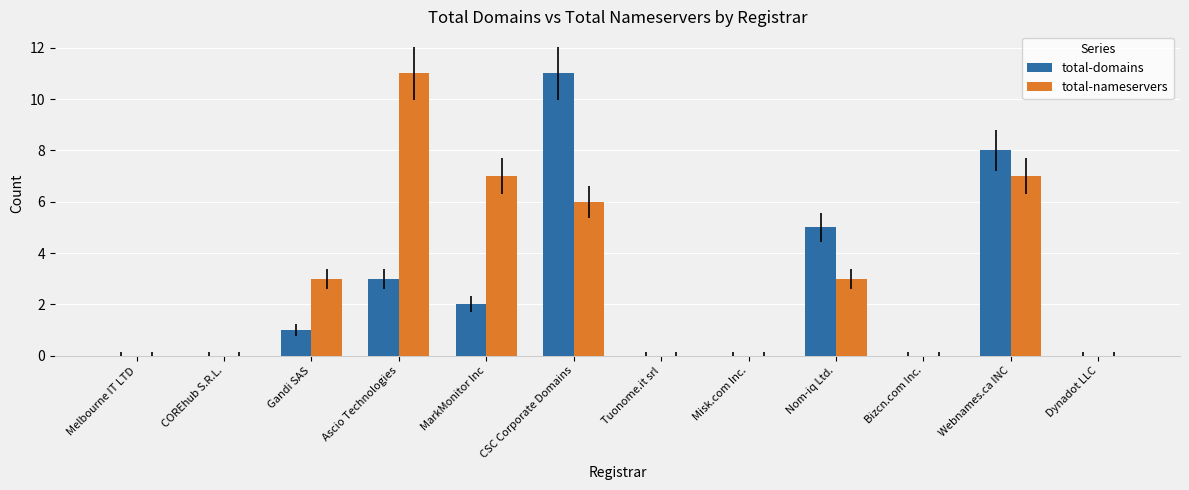

Are the bars horizontal?

No